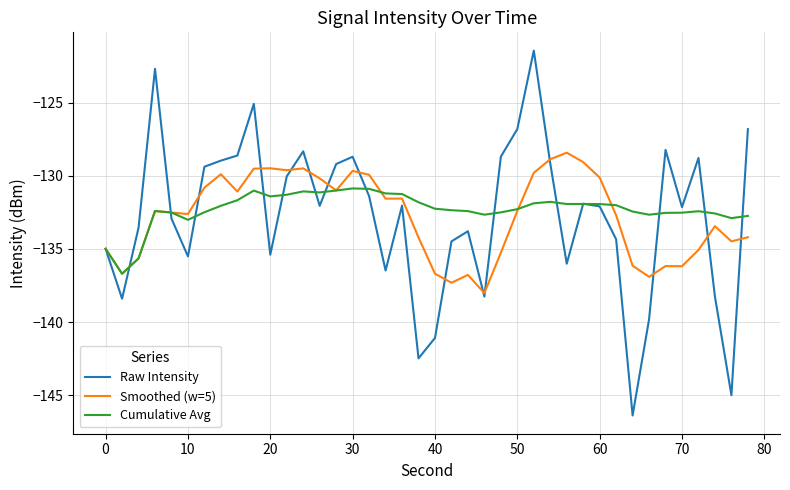

Which series has the largest range (max minus min)?

Raw Intensity